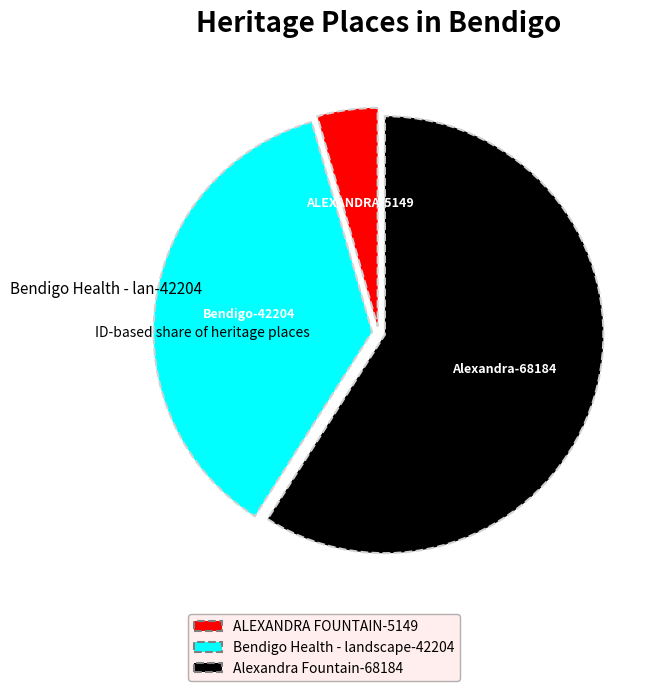

Rank the categories by value from highest to lowest.

Alexandra Fountain, Bendigo Health - landscape, ALEXANDRA FOUNTAIN